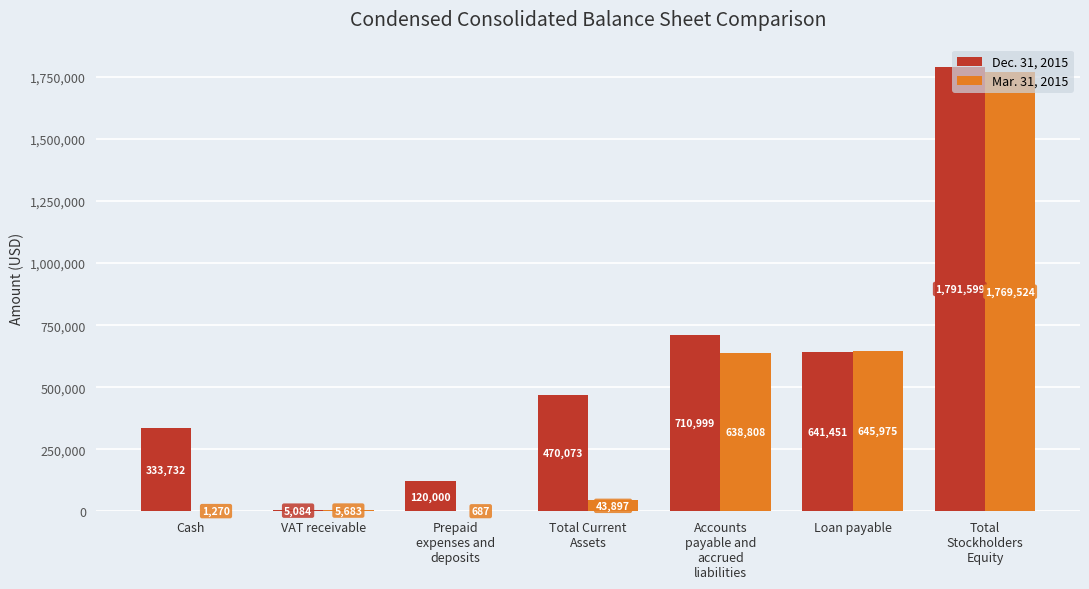

Where is Mar. 31, 2015 nearest to the value 885105?

Loan payable